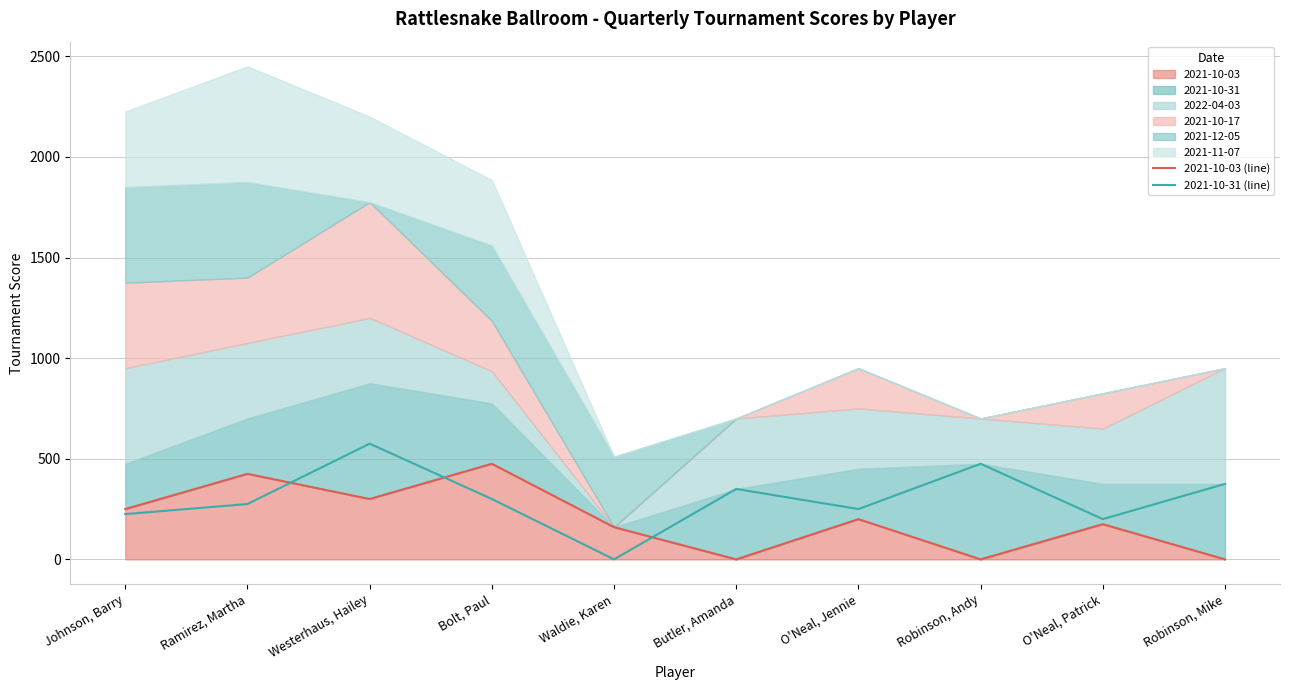

True or false: 2021-10-31 (line) has a value of 225 at Johnson, Barry.

True